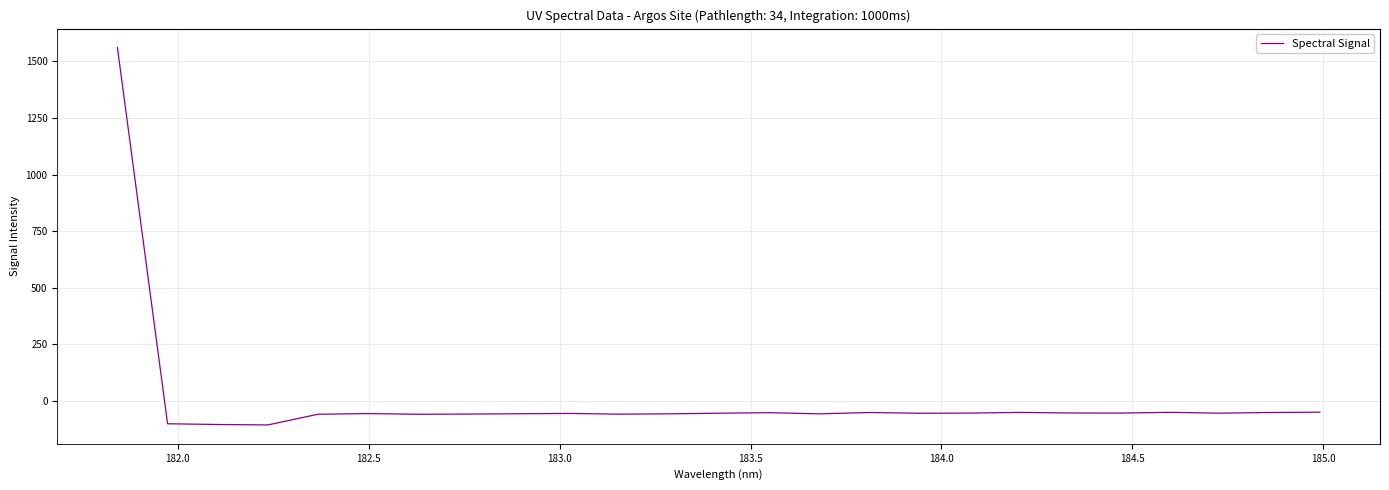

True or false: the data has more than 2 interior local peaks.

True